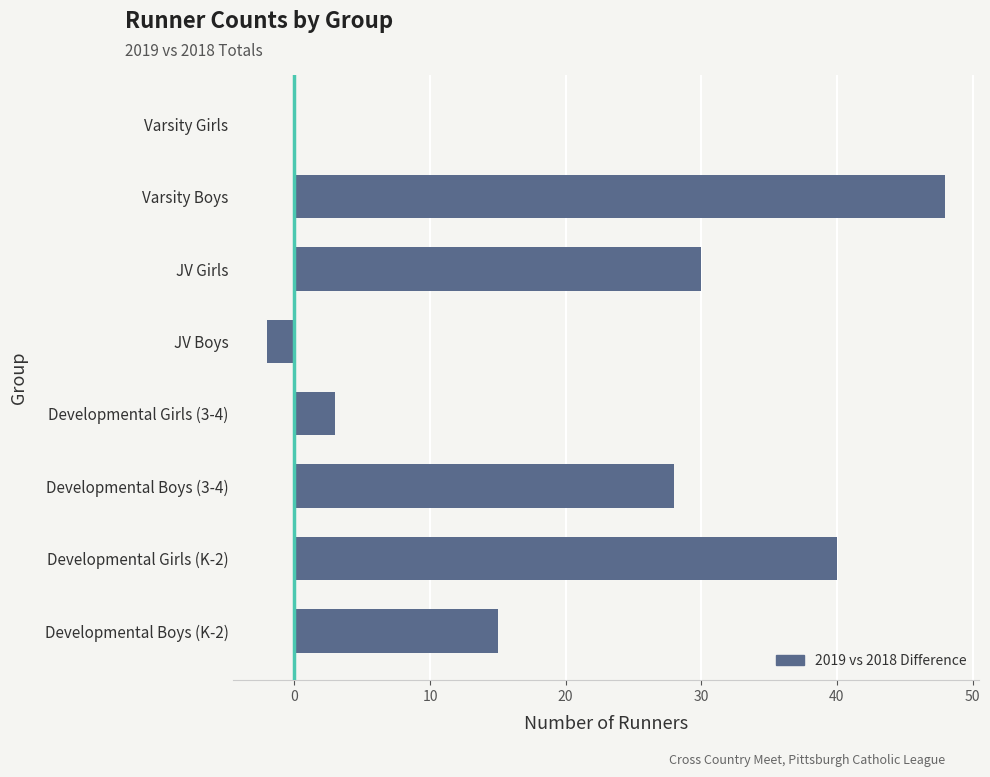

True or false: the data shows 15 at Varsity Boys.

False